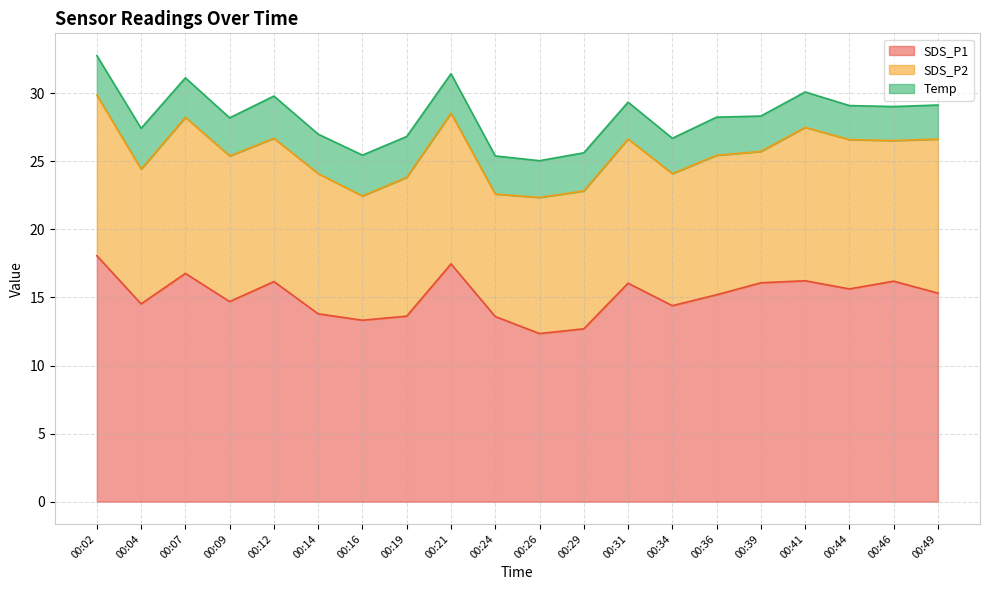

List the series in order of their overall mean, lowest first.

Temp, SDS_P2, SDS_P1